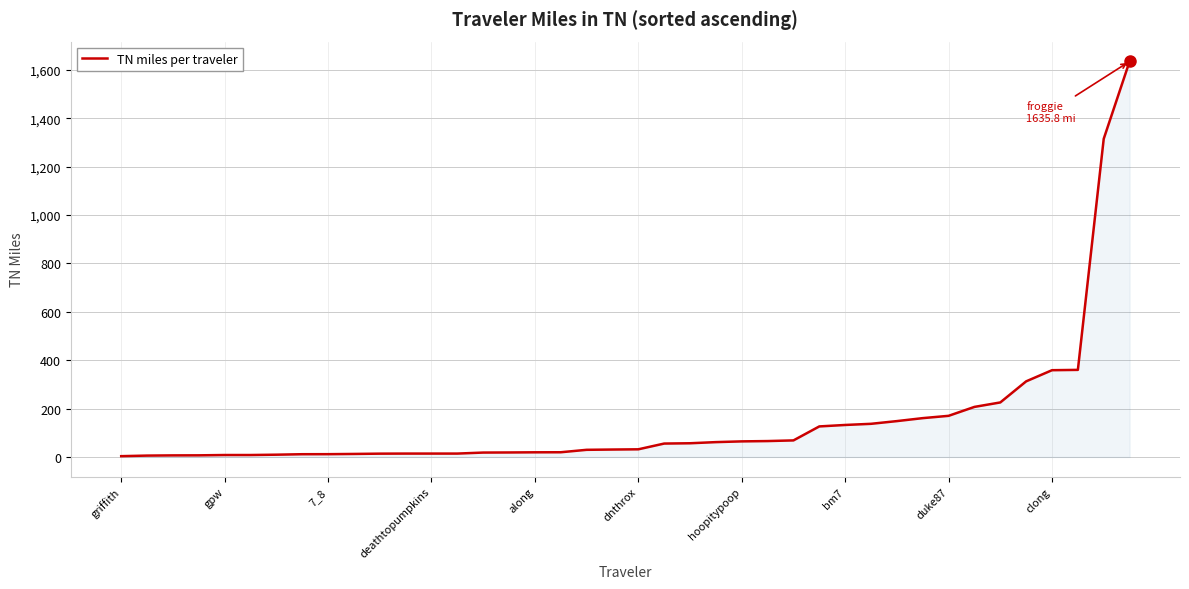

What is the difference between the maximum and minimum values?

1632.6